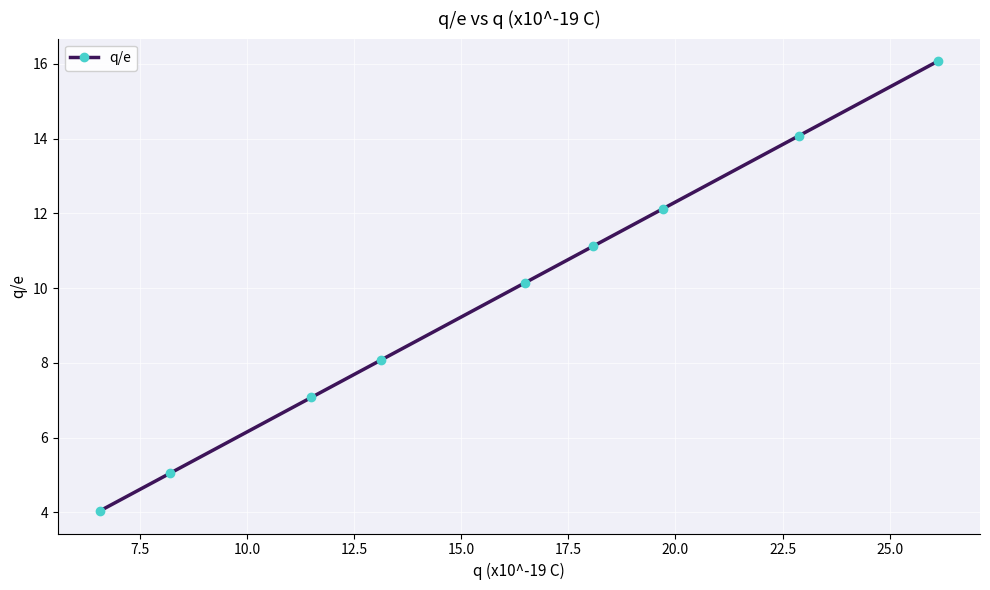

What is the maximum value shown in the chart?

16.1